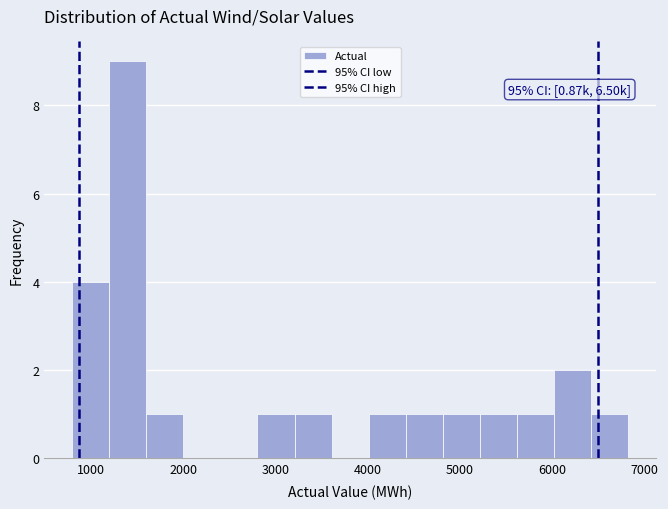

Over which range of the x-axis is the bar tallest?

1200 to 1600